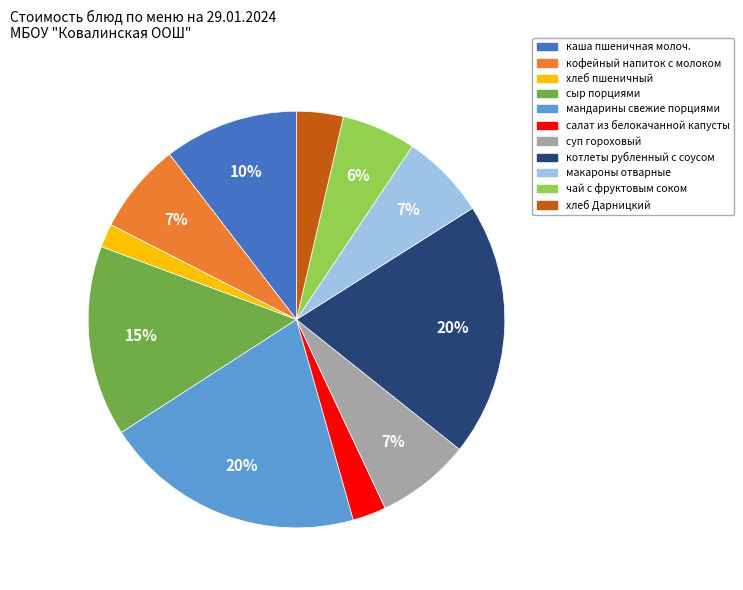

Combined, do макароны отварные and хлеб Дарницкий account for over 50%?

No